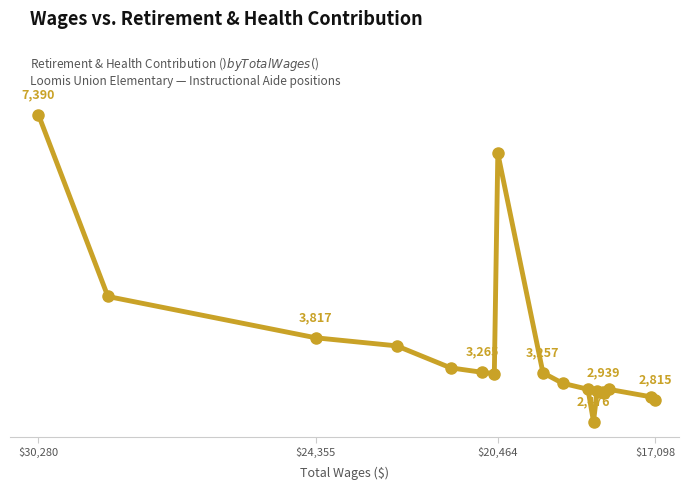

What is the difference between the maximum and second lowest values?

4575